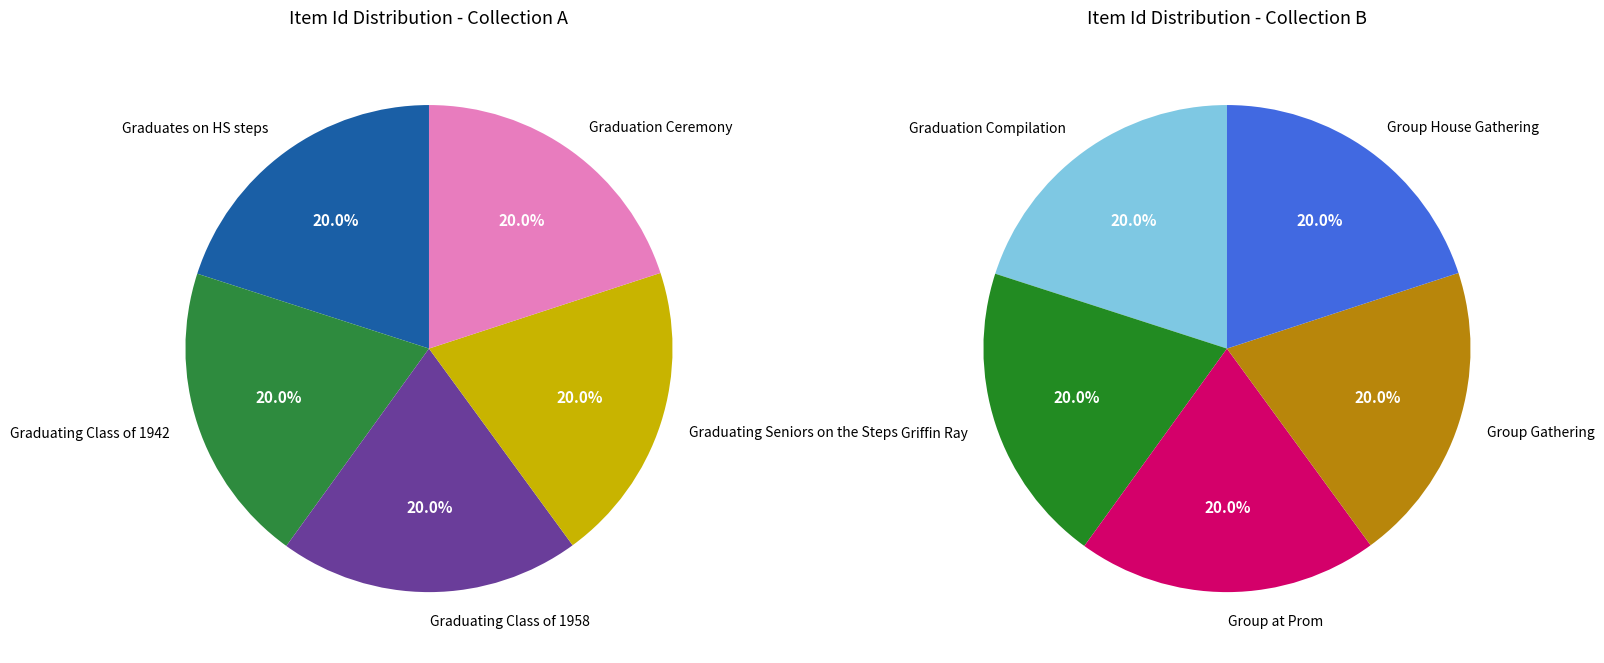

Does any single category account for the majority?

No